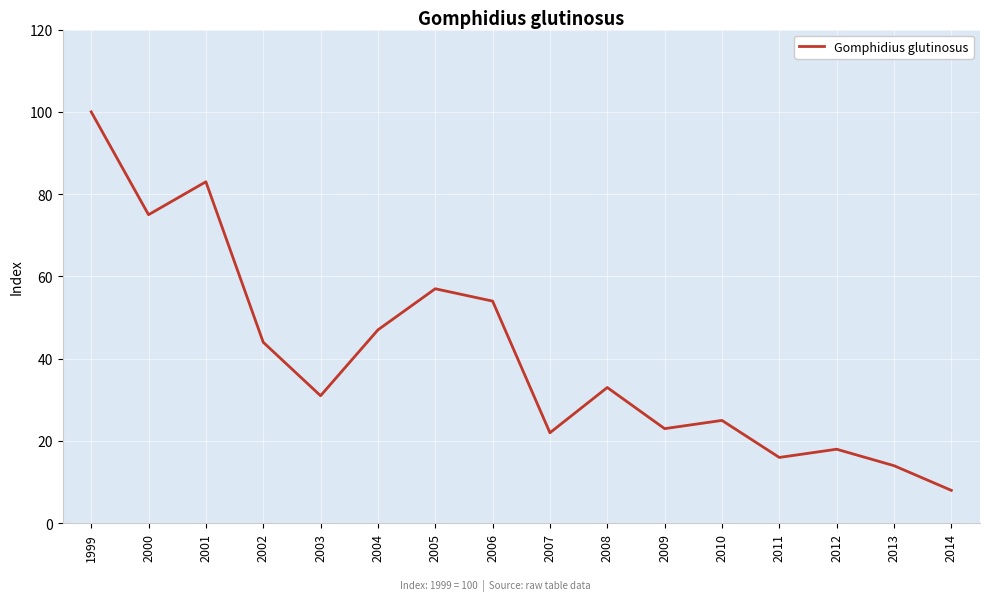

What is the sum of the values at 2007 and 2002?

66